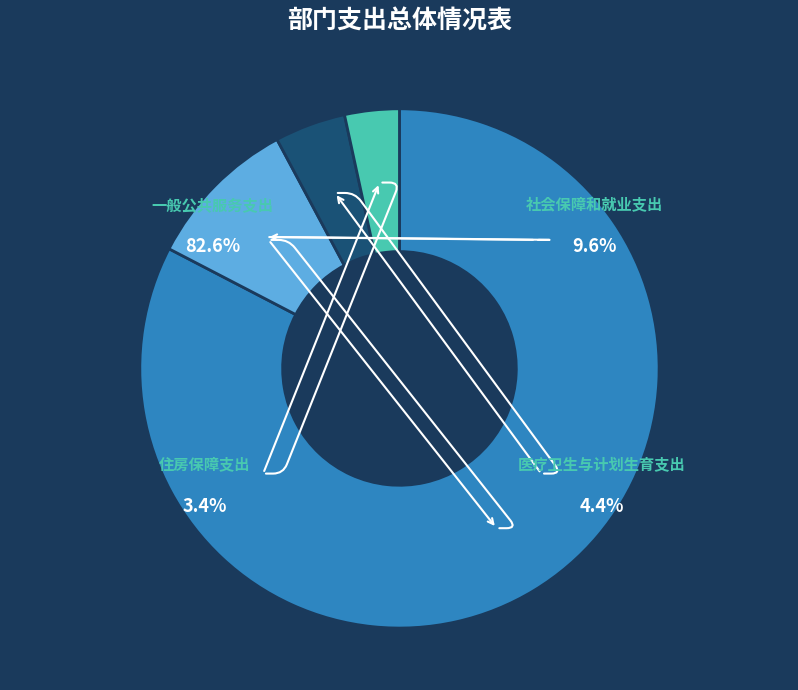

Does 社会保障和就业支出 account for over 50% of the chart?

No